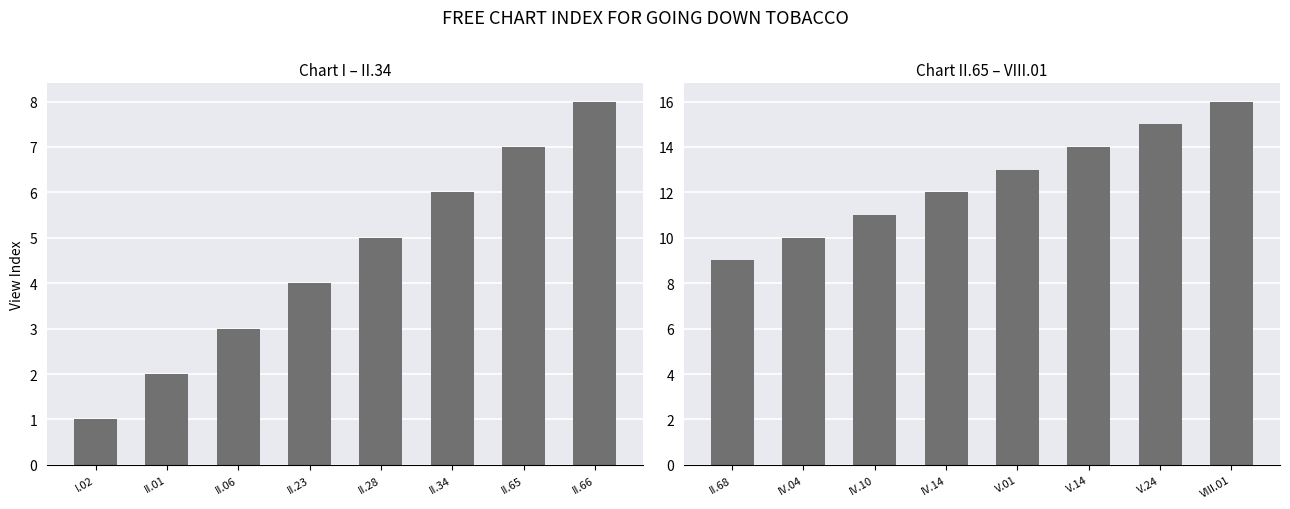

What is the label of the 4th bar from the left?

IV.14